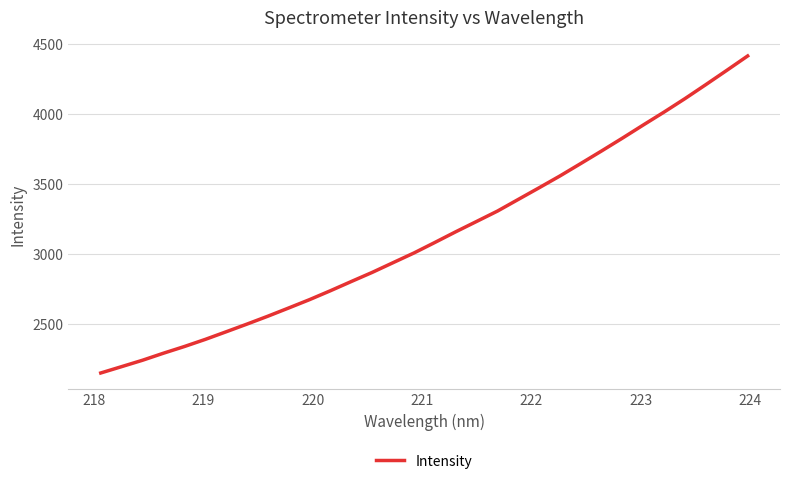

What is the difference between the maximum and minimum values?

2267.6